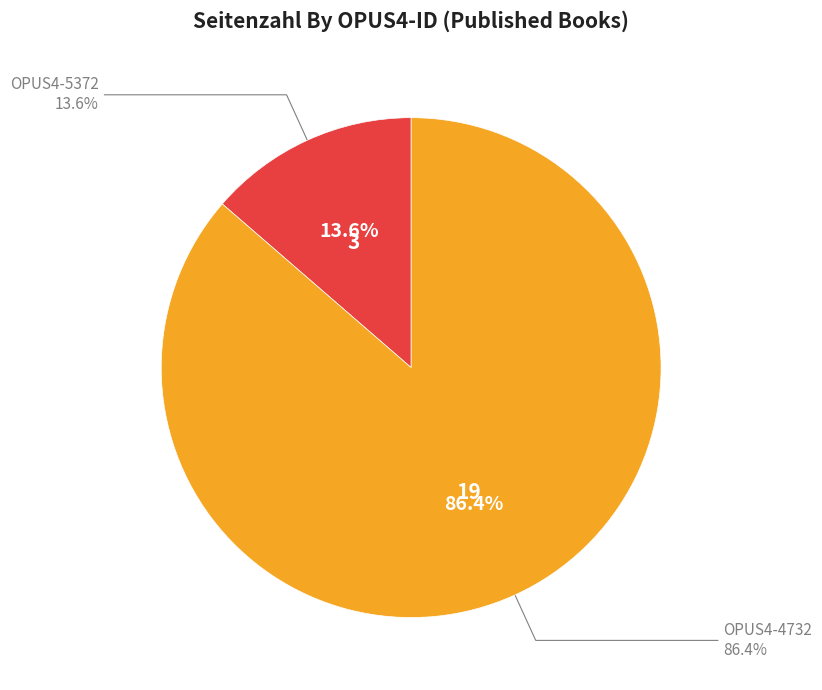

Between OPUS4-5372 and OPUS4-4732, which is larger?

OPUS4-4732